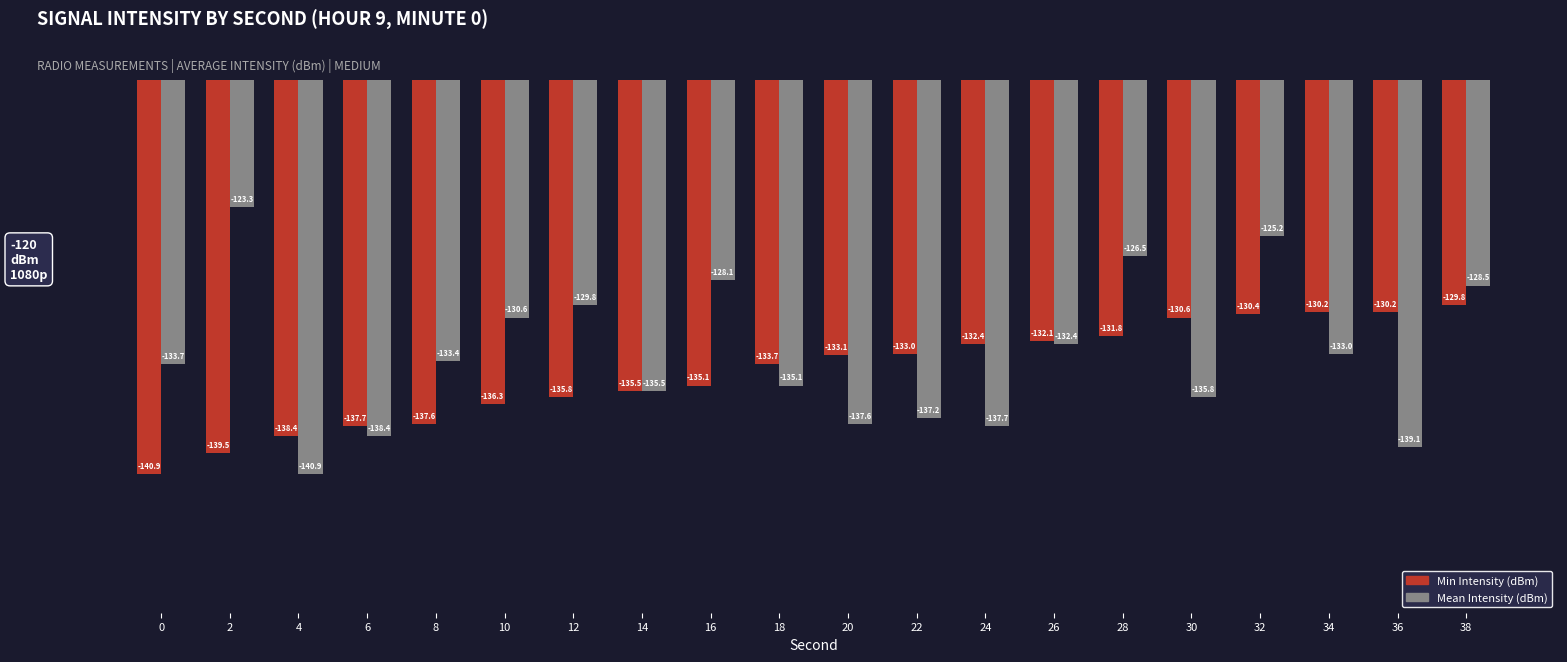

What is the difference between the highest and lowest values at 16?

7.0